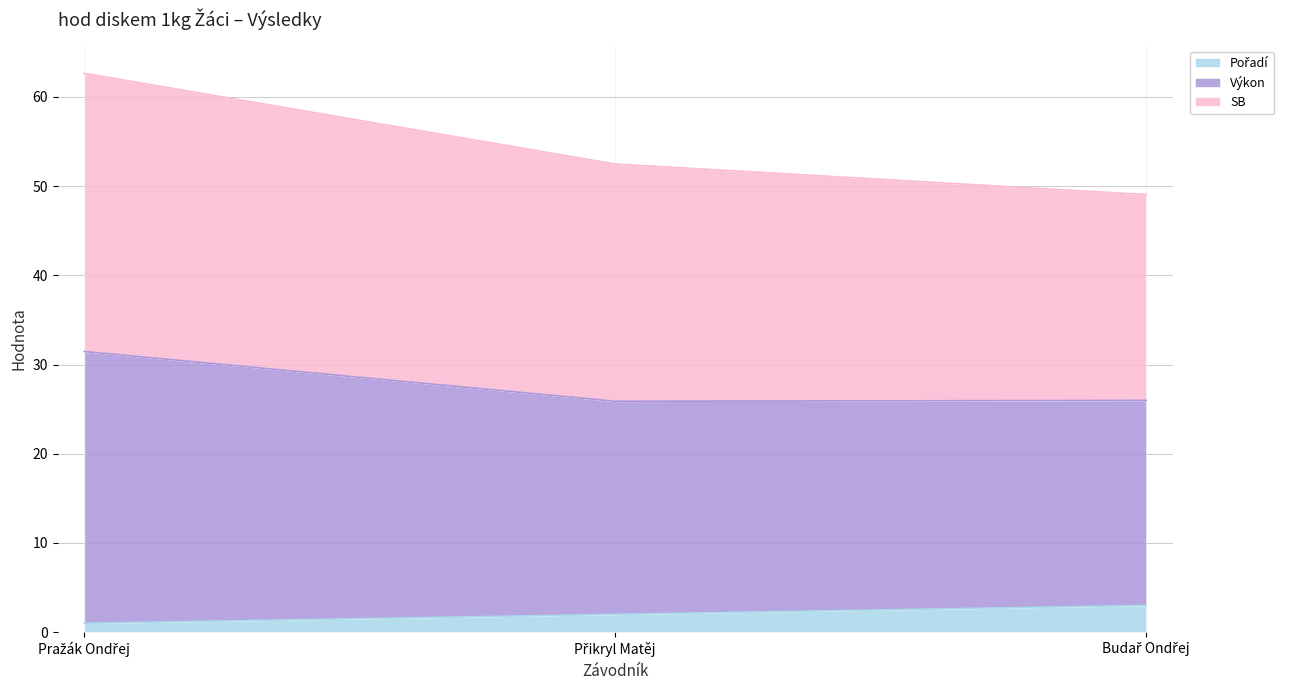

What is the label of the 1st point from the right?

Budař Ondřej